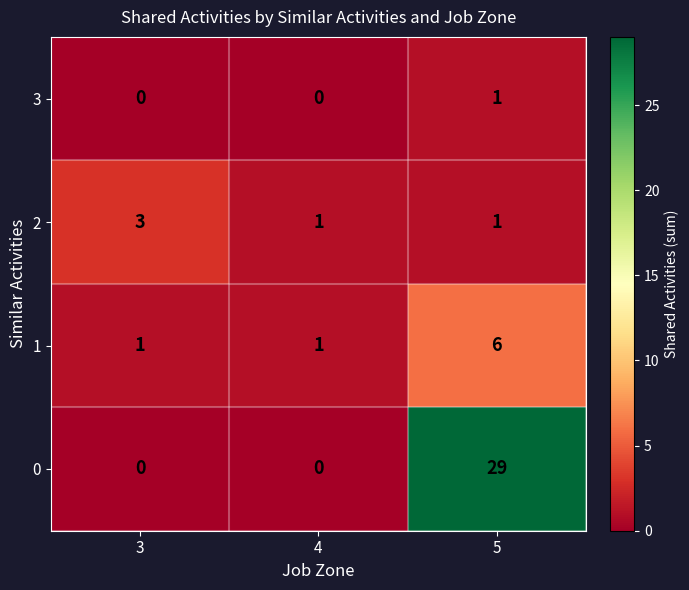

What is the sum of the 0 values at 3 and 5?

29